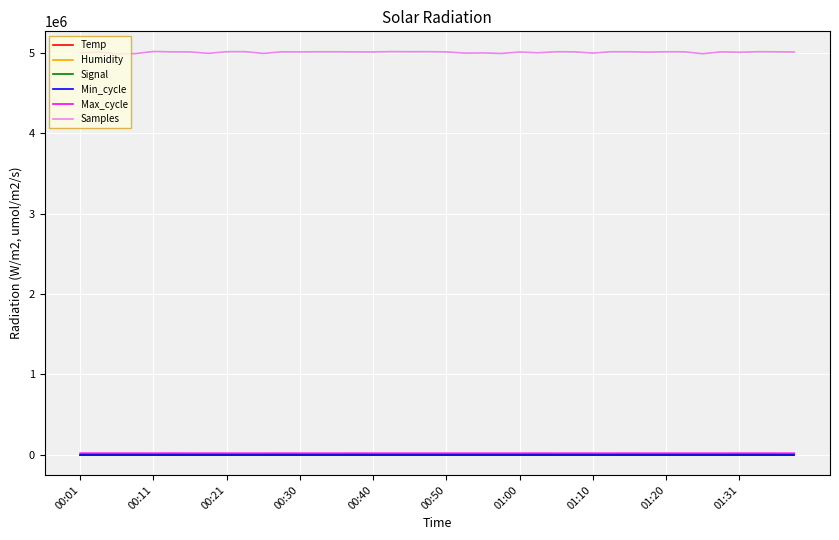

Which series has the largest total across all categories?

Samples